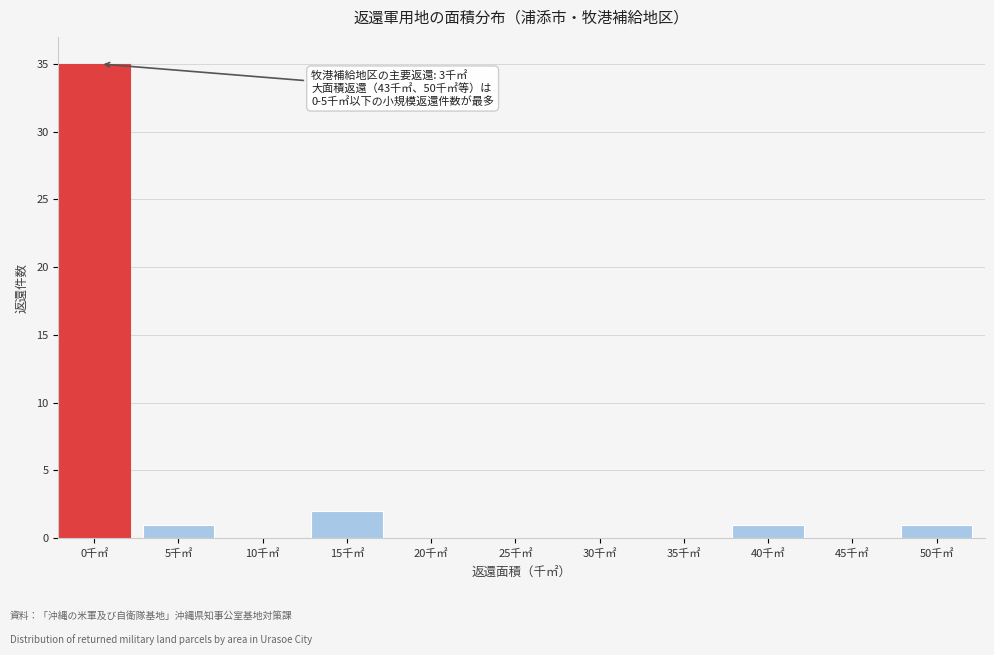

Reading left to right, transcribe all the data shown in this chart.

0千㎡=35	5千㎡=1	10千㎡=0	15千㎡=2	20千㎡=0	25千㎡=0	30千㎡=0	35千㎡=0	40千㎡=1	45千㎡=0	50千㎡=1